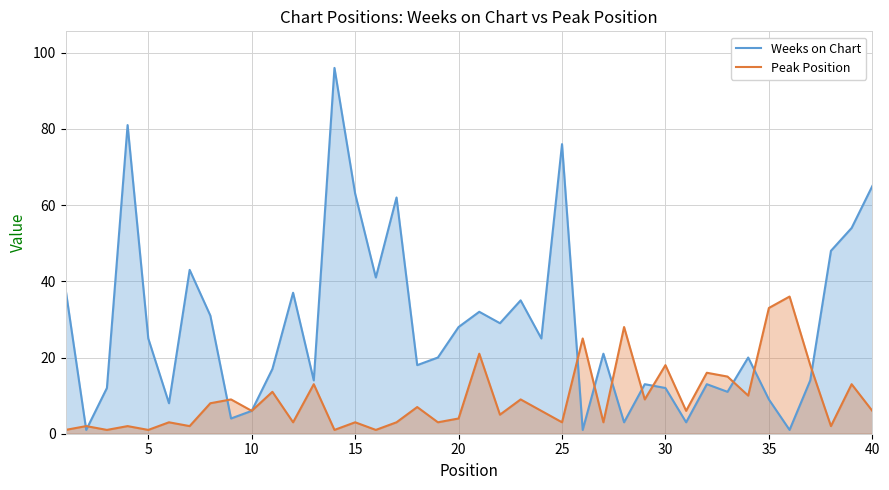

Is it true that Peak Position equals 3 at 25?

True